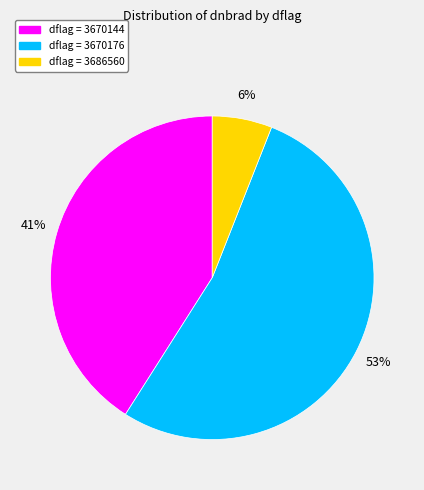

To the nearest percent, what is the difference between the largest and smallest slice percentages?

47%